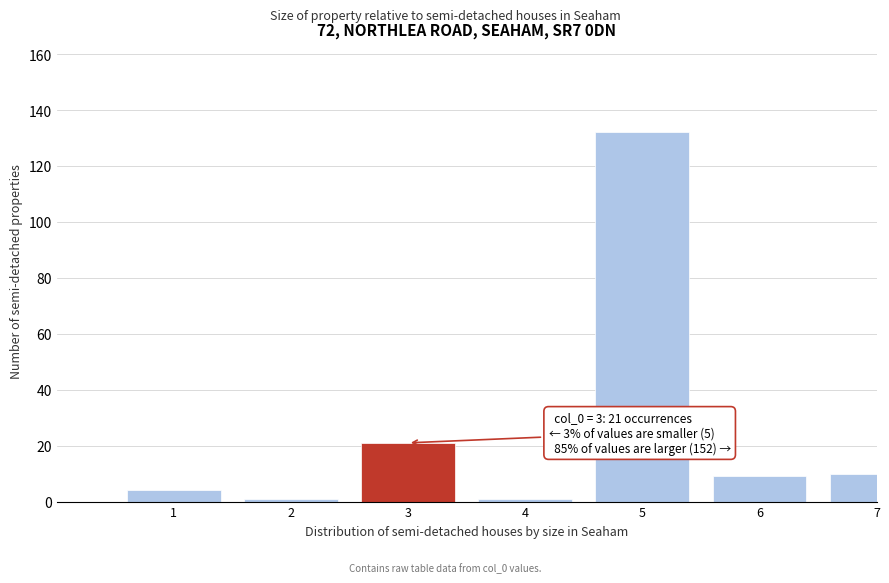

Reading left to right, list all the values displayed in this chart.

1=4	2=1	3=21	4=1	5=132	6=9	7=10